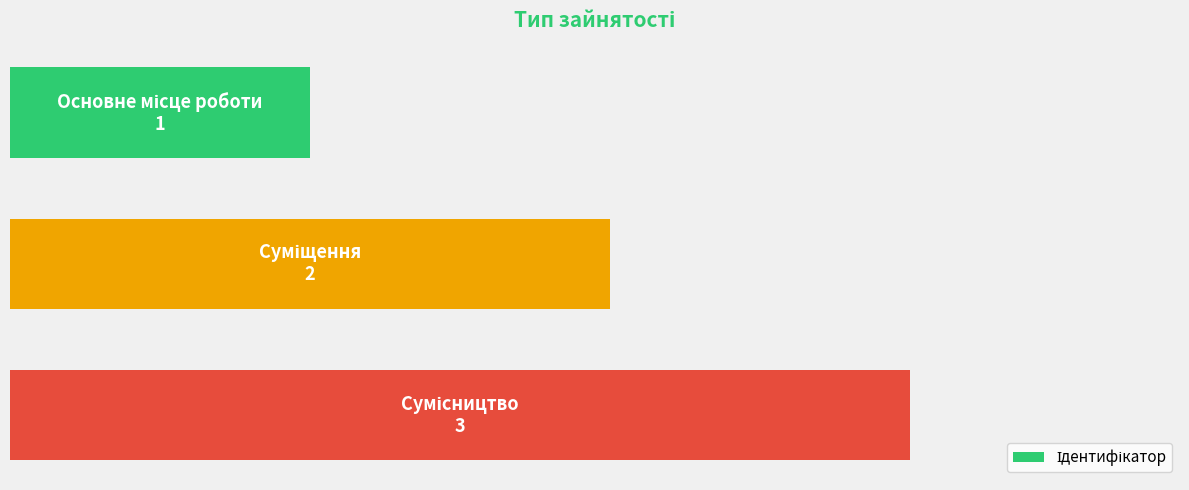

Are the bars horizontal?

Yes